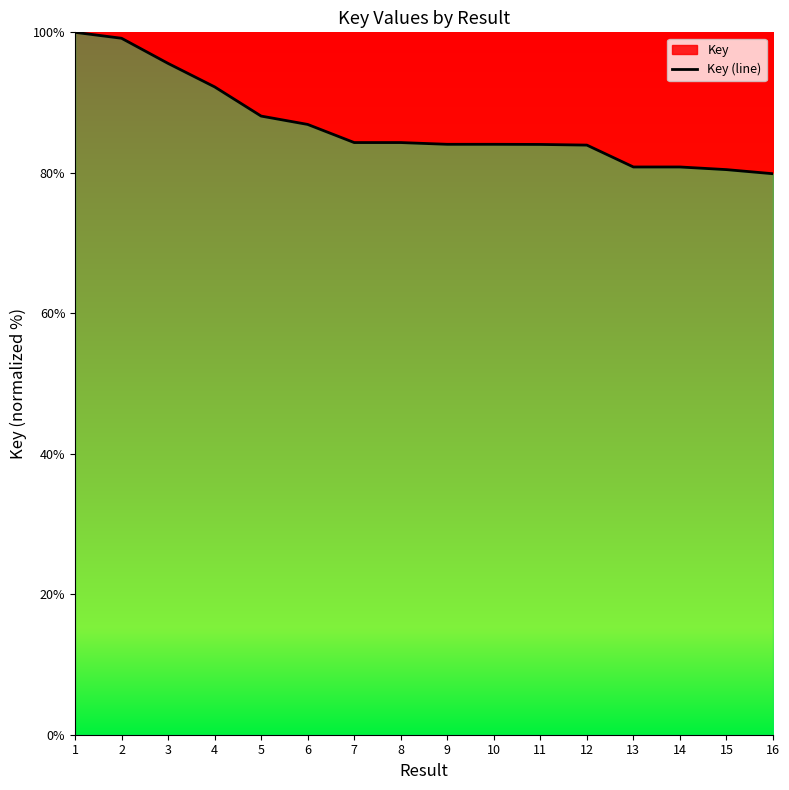

Reading left to right, list all the values displayed in this chart.

100.0	99.2	95.6	92.2	88.1	86.9	84.3	84.3	84.1	84.1	84.0	83.9	80.8	80.8	80.5	79.9